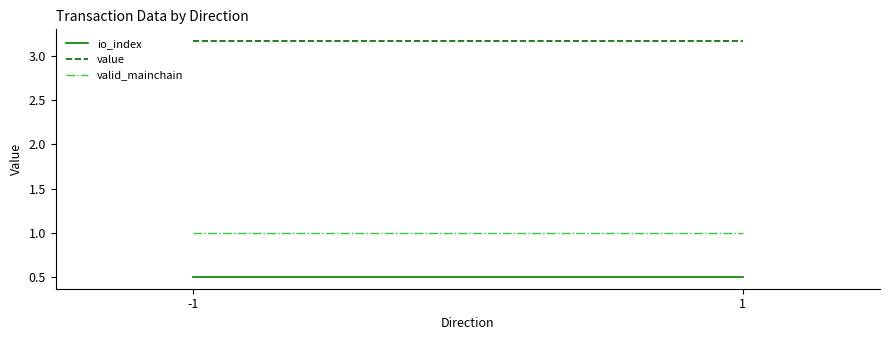

Which category has the lowest value in the valid_mainchain series?

-1